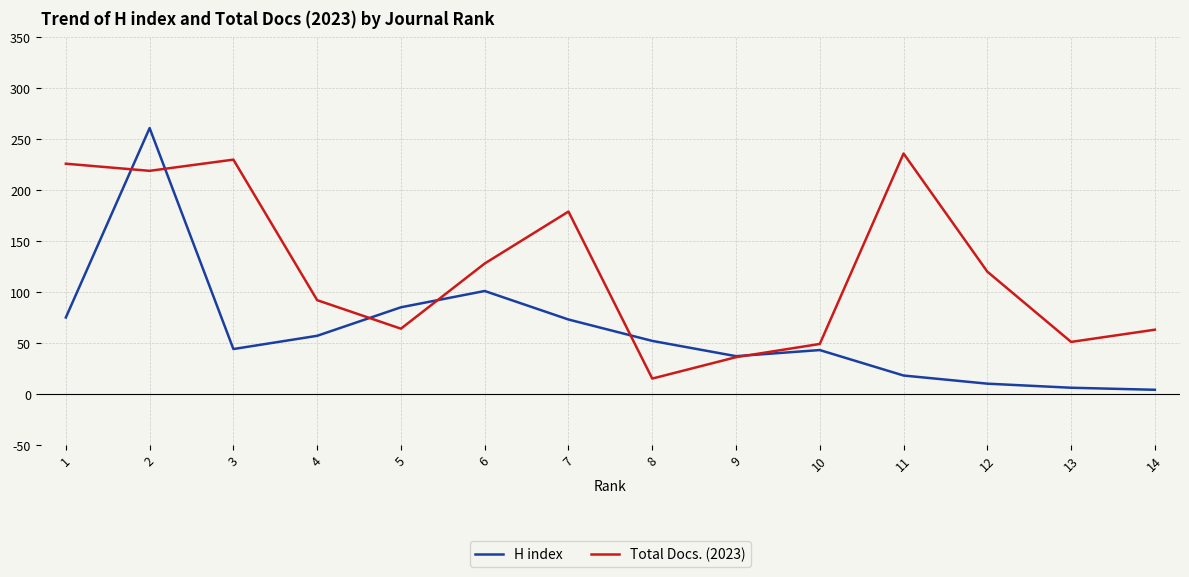

How many lines are shown in the chart?

2